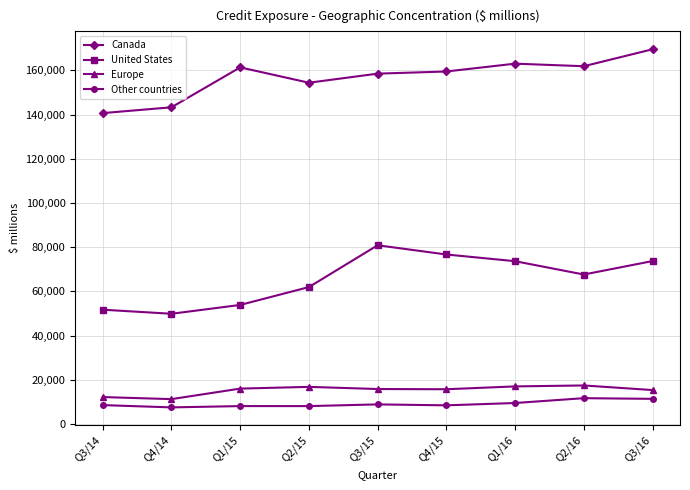

Rank the series at Q2/15 from highest to lowest value.

Canada, United States, Europe, Other countries